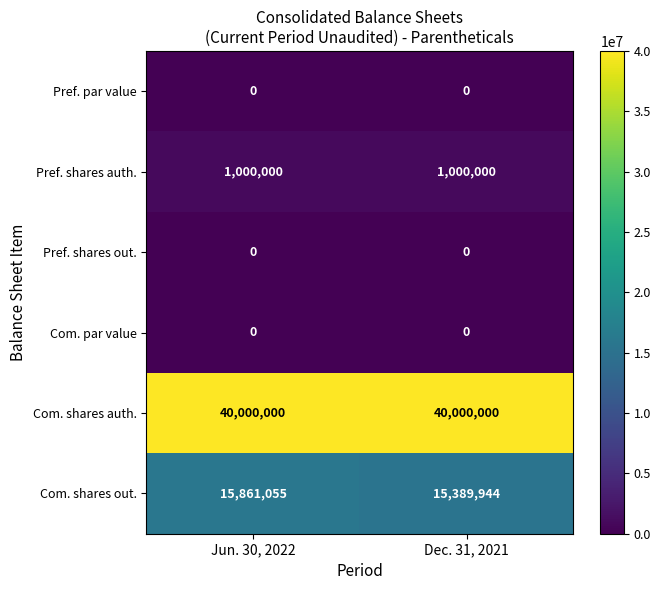

Which series has the largest total across all categories?

Com. shares auth.